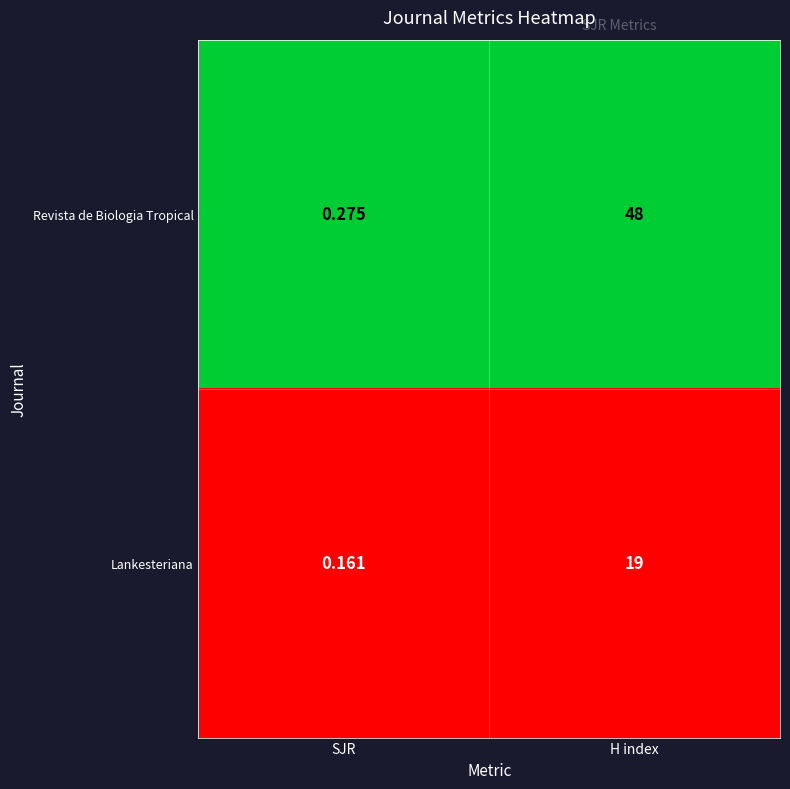

Which category has the highest value in the Revista de Biologia Tropical series?

H index